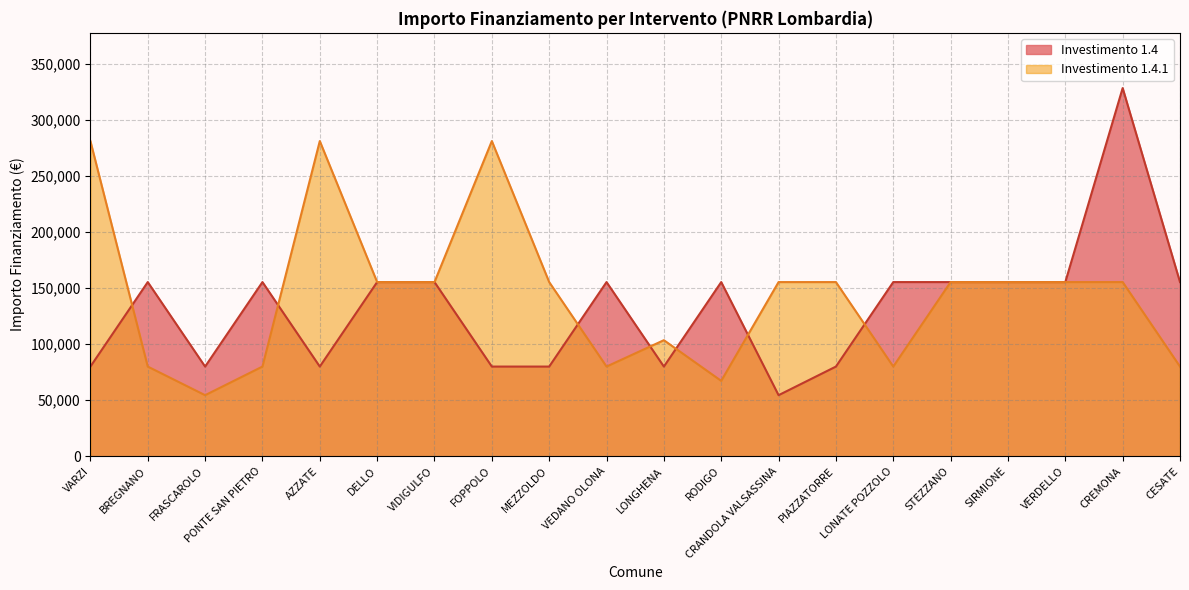

What is the average value of the 1.4 series?

132480